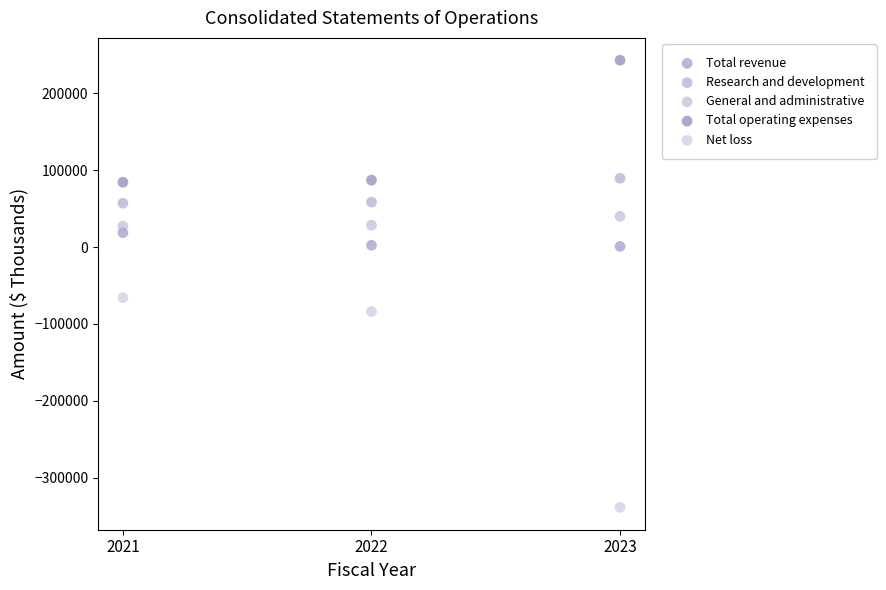

Across all data points, what is the range of Y values (max minus min)?

581979